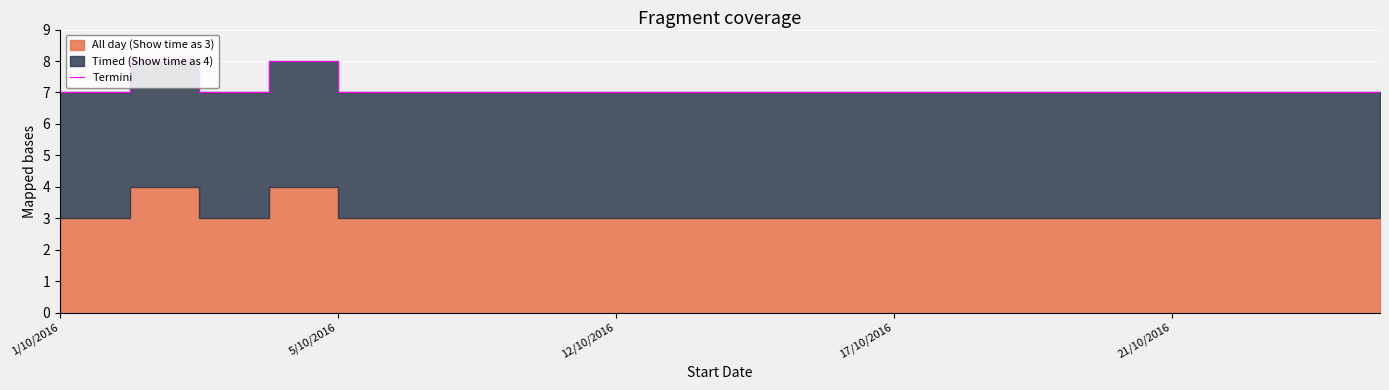

How many points are lower than both their immediate neighbors (excluding endpoints)?

1